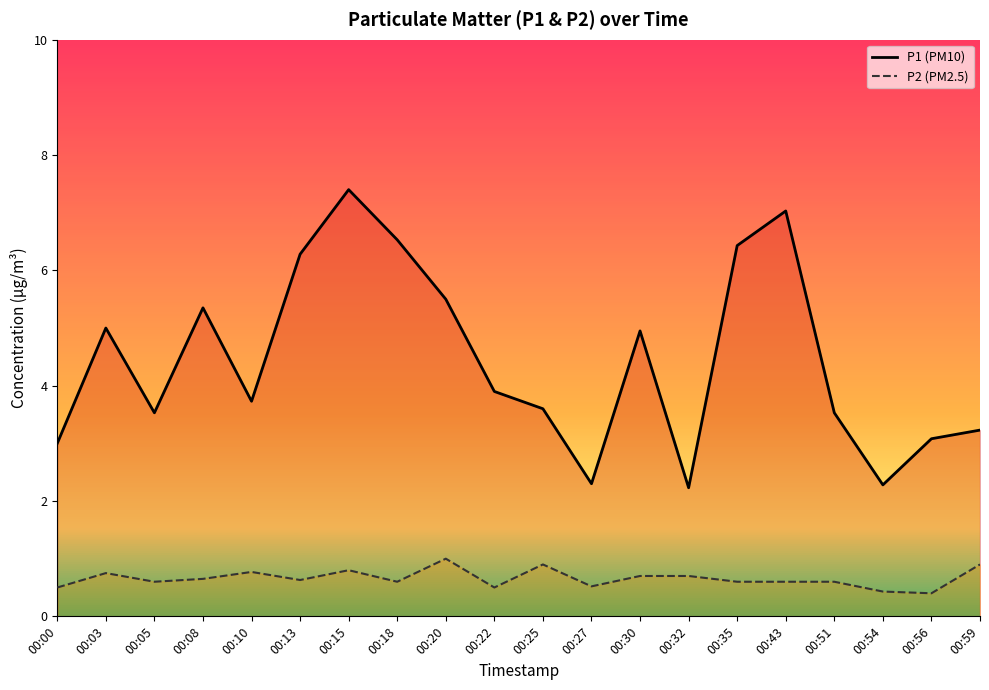

Reading left to right, what are all the values shown in this chart?

P1: 00:00=3.0	00:03=5.0	00:05=3.5	00:08=5.3	00:10=3.7	00:13=6.3	00:15=7.4	00:18=6.5	00:20=5.5	00:22=3.9	00:25=3.6	00:27=2.3	00:30=5.0	00:32=2.2	00:35=6.4	00:43=7.0	00:51=3.5	00:54=2.3	00:56=3.1	00:59=3.2
P2: 00:00=0.5	00:03=0.8	00:05=0.6	00:08=0.7	00:10=0.8	00:13=0.6	00:15=0.8	00:18=0.6	00:20=1.0	00:22=0.5	00:25=0.9	00:27=0.5	00:30=0.7	00:32=0.7	00:35=0.6	00:43=0.6	00:51=0.6	00:54=0.4	00:56=0.4	00:59=0.9